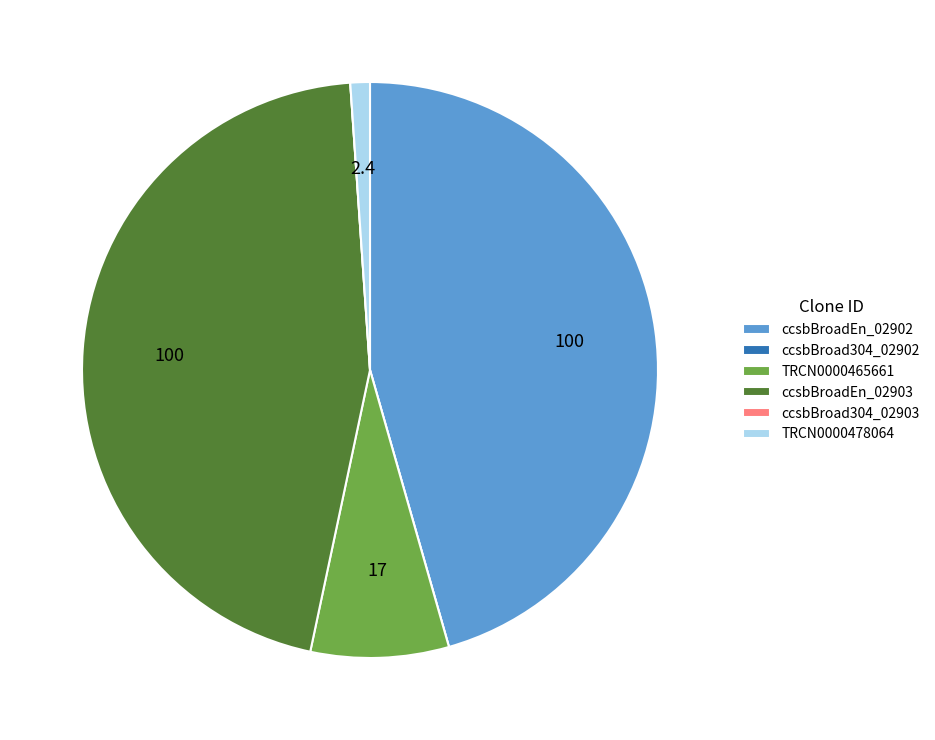

Combined, do ccsbBroadEn_02902 and ccsbBroadEn_02903 account for over 50%?

Yes